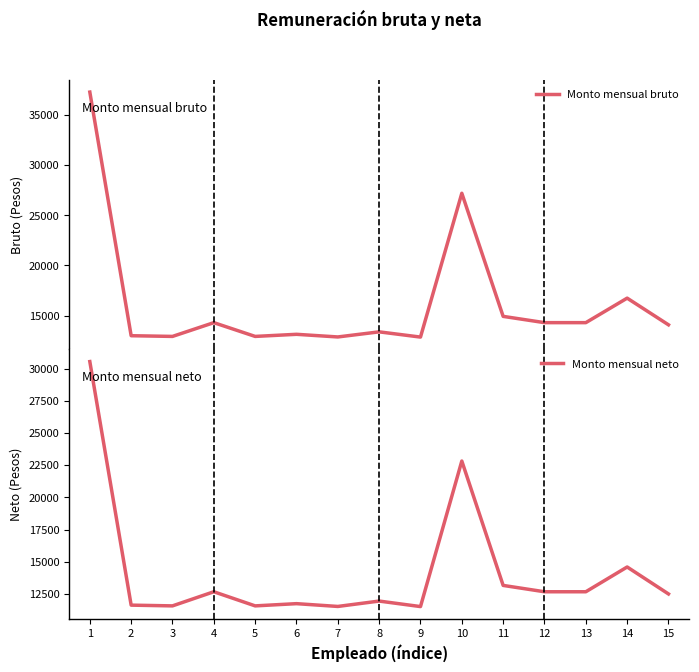

What is the difference between the highest and lowest values at 10?

4374.5